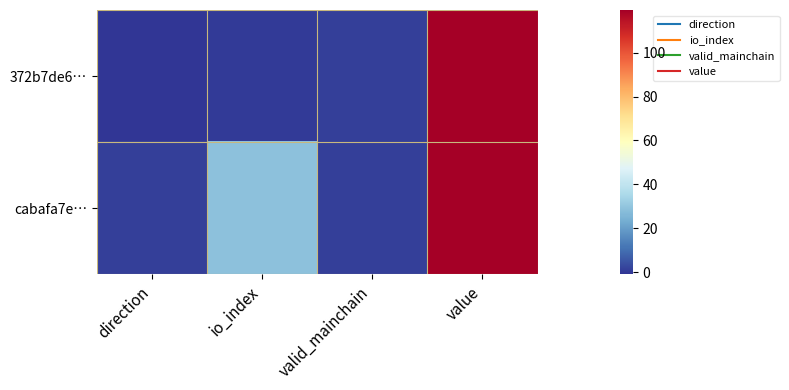

At how many categories does at least one series exceed 83?

1